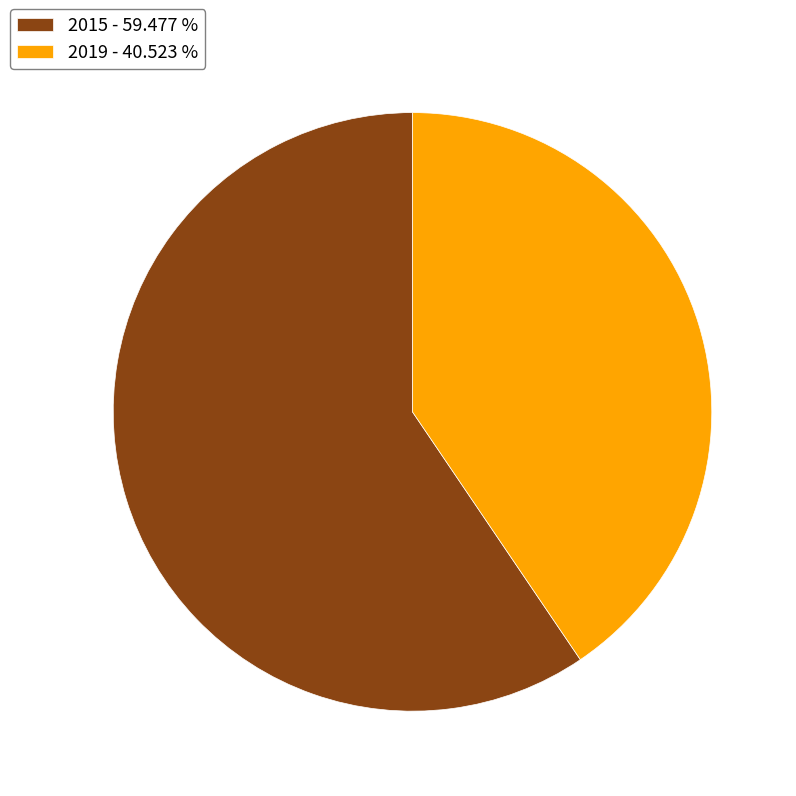

Combined, do 2015 and 2019 account for over 50%?

Yes